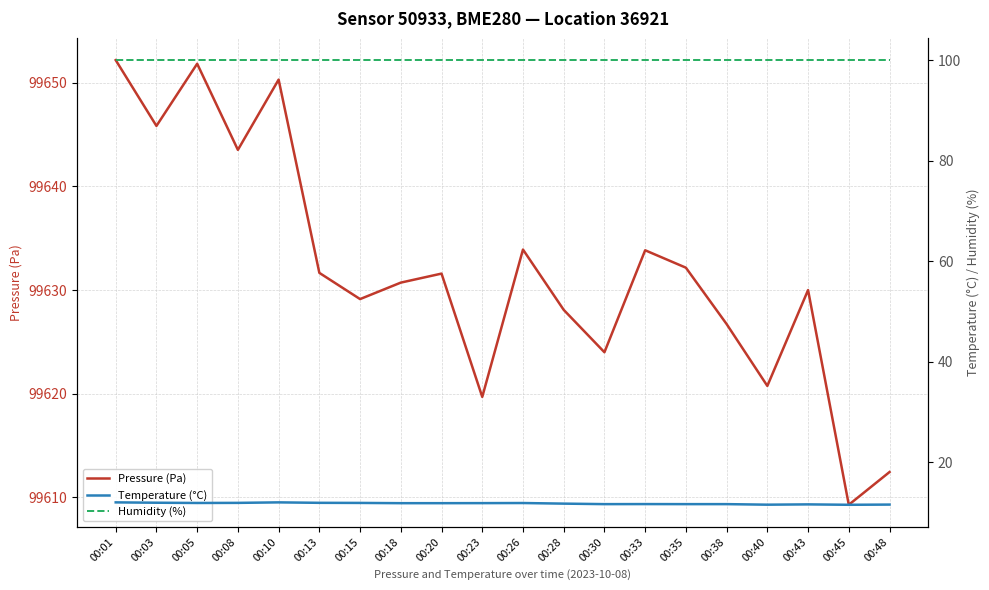

Reading left to right, extract all data points from this chart.

Pressure (Pa): 99652.2	99645.8	99651.8	99643.5	99650.3	99631.7	99629.1	99630.7	99631.6	99619.7	99633.9	99628.1	99624.0	99633.8	99632.2	99626.7	99620.8	99630.0	99609.3	99612.4
Temperature (°C): 12.0	12.0	11.9	11.9	12.0	11.9	11.9	11.9	11.9	11.9	11.9	11.8	11.7	11.7	11.7	11.7	11.6	11.6	11.6	11.6
Humidity (%): 100.0	100.0	100.0	100.0	100.0	100.0	100.0	100.0	100.0	100.0	100.0	100.0	100.0	100.0	100.0	100.0	100.0	100.0	100.0	100.0